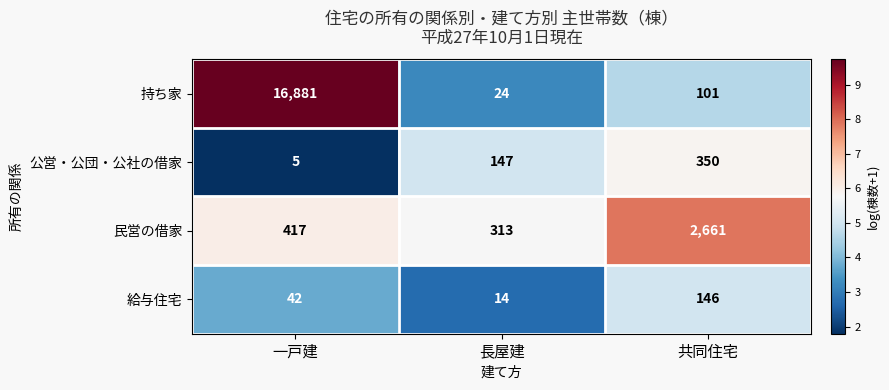

Reading left to right, list all the values displayed in this chart.

持ち家: 一戸建=16881	長屋建=24	共同住宅=101
公営・公団・公社の借家: 一戸建=5	長屋建=147	共同住宅=350
民営の借家: 一戸建=417	長屋建=313	共同住宅=2661
給与住宅: 一戸建=42	長屋建=14	共同住宅=146